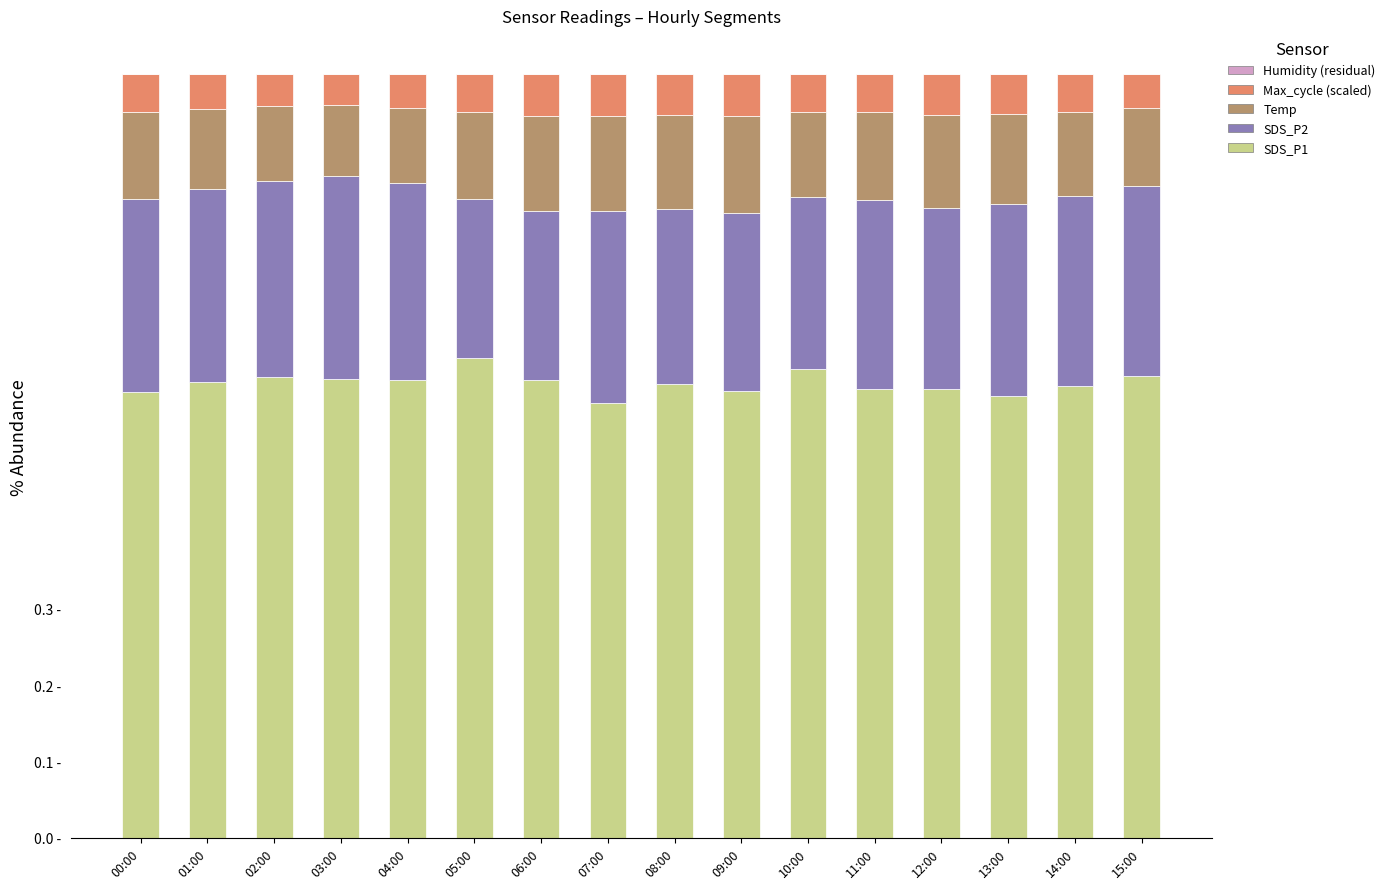

What are all the series names shown in the legend?

SDS_P1, SDS_P2, Temp, Max_cycle (scaled), Humidity (residual)